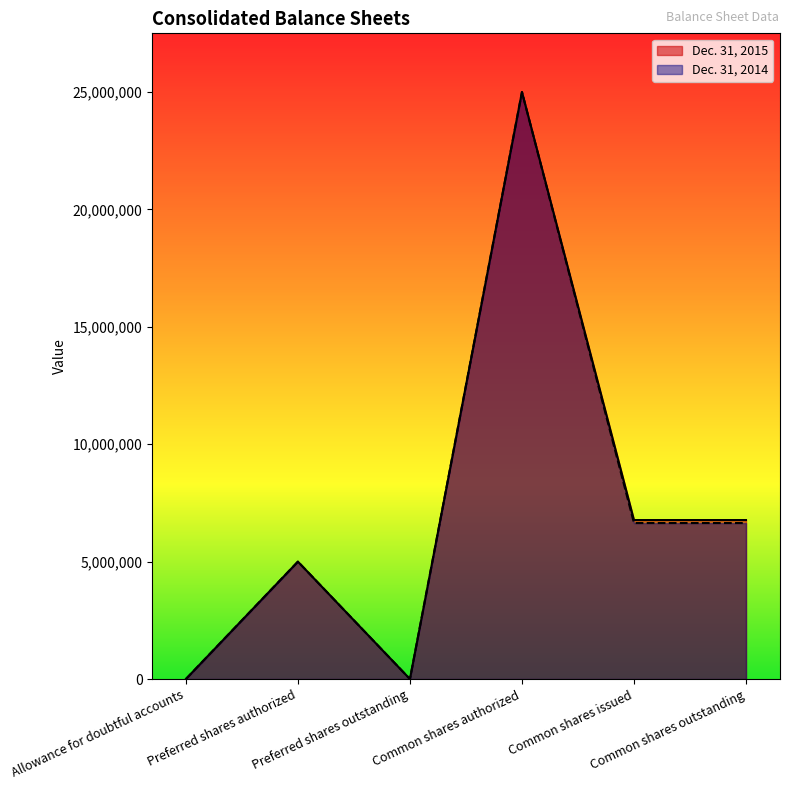

Where is Dec. 31, 2014 nearest to the value 12500000?

Common shares issued